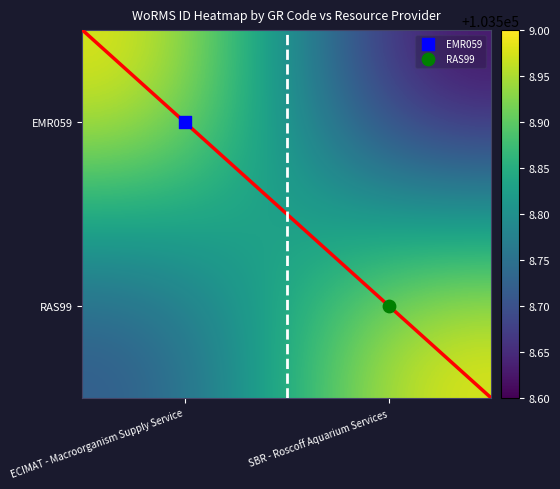

Which series has the largest total across all categories?

RAS99